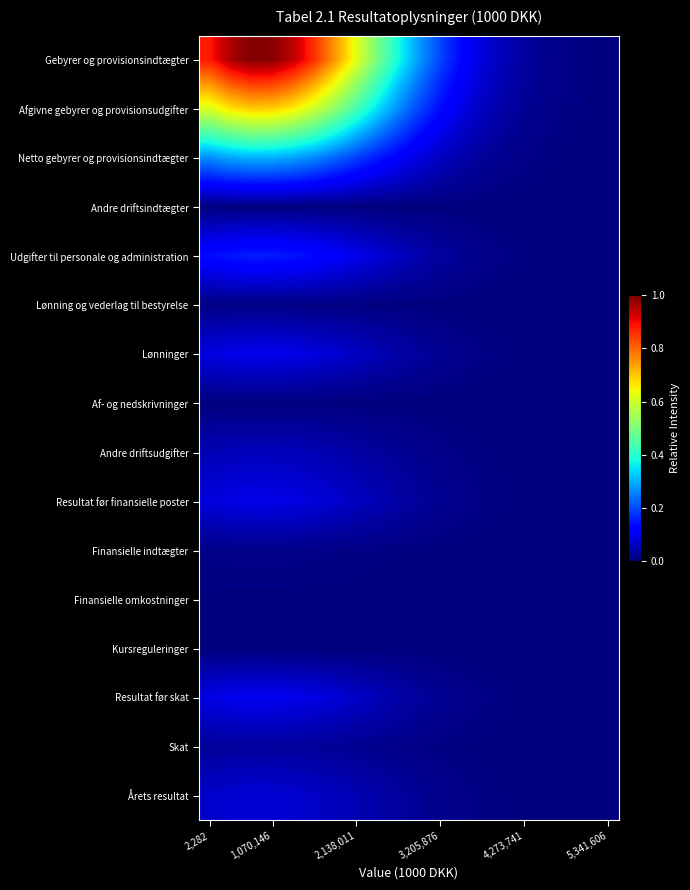

List the series in order of their peak value, lowest first.

Kursreguleringer, Andre driftsindtægter, Af- og nedskrivninger, Finansielle omkostninger, Lønning og vederlag til bestyrelse, Finansielle indtægter, Skat, Andre driftsudgifter, Årets resultat, Resultat før finansielle poster, Lønninger, Resultat før skat, Udgifter til personale og administration, Netto gebyrer og provisionsindtægter, Afgivne gebyrer og provisionsudgifter, Gebyrer og provisionsindtægter